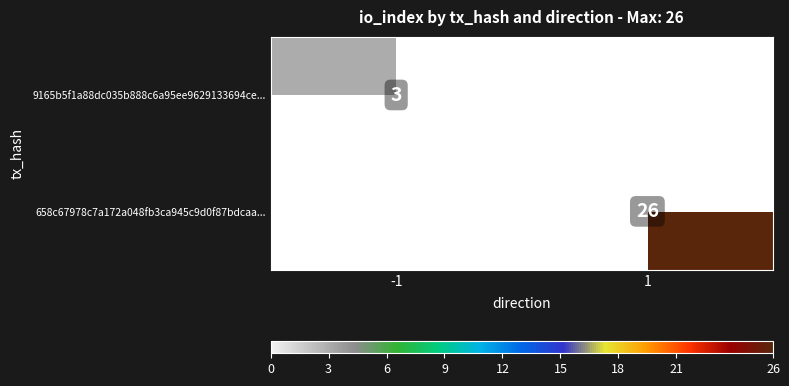

Is the value of 658c67978c7a172a048fb3ca945c9d0f87bdcaa... at 1 greater than the value of 9165b5f1a88dc035b888c6a95ee9629133694ce... at -1?

Yes